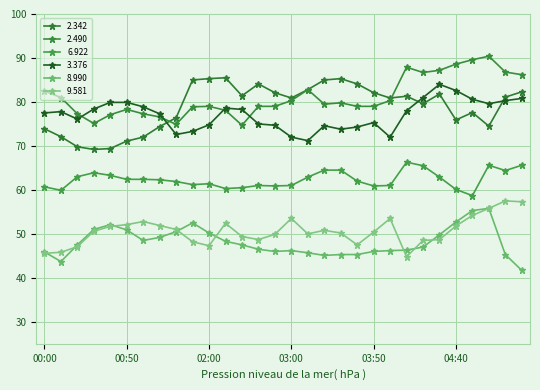

What is the label of the 7th point from the left?

01:00